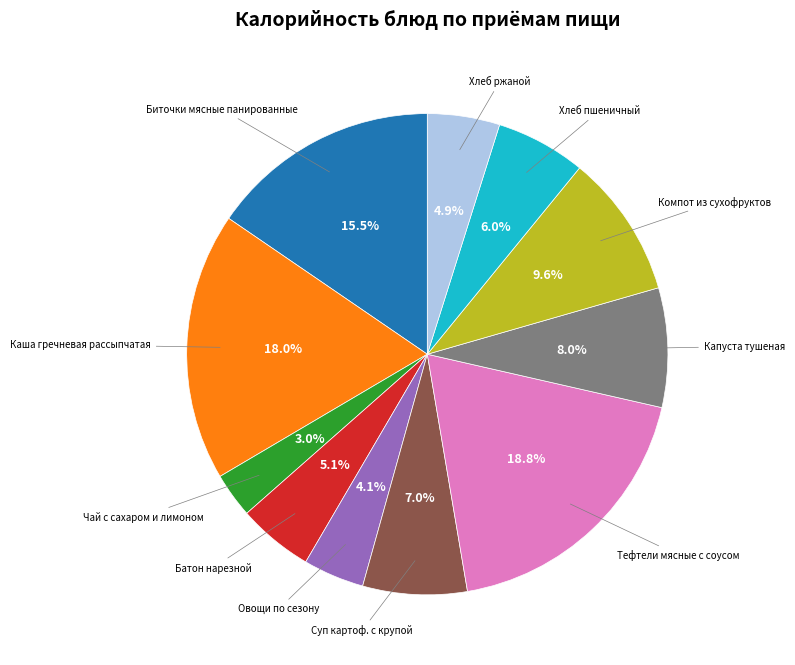

Is there a majority slice in this chart?

No